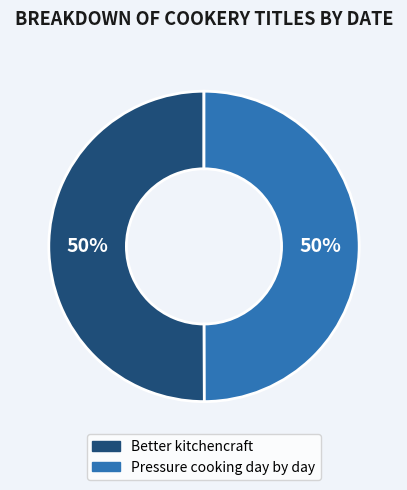

To the nearest percent, what is the average slice percentage?

50%